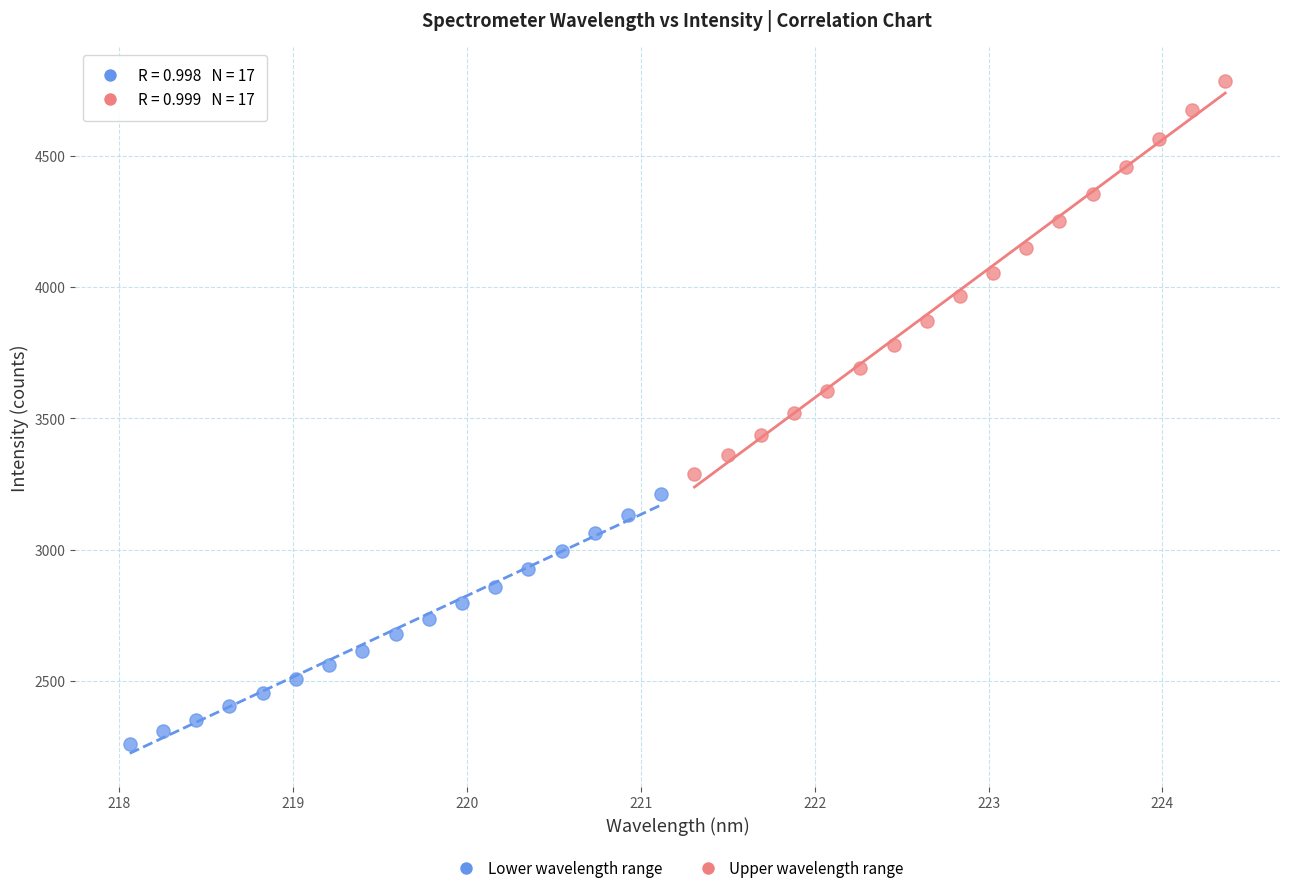

Which series has the widest spread of Y values?

Upper wavelength range